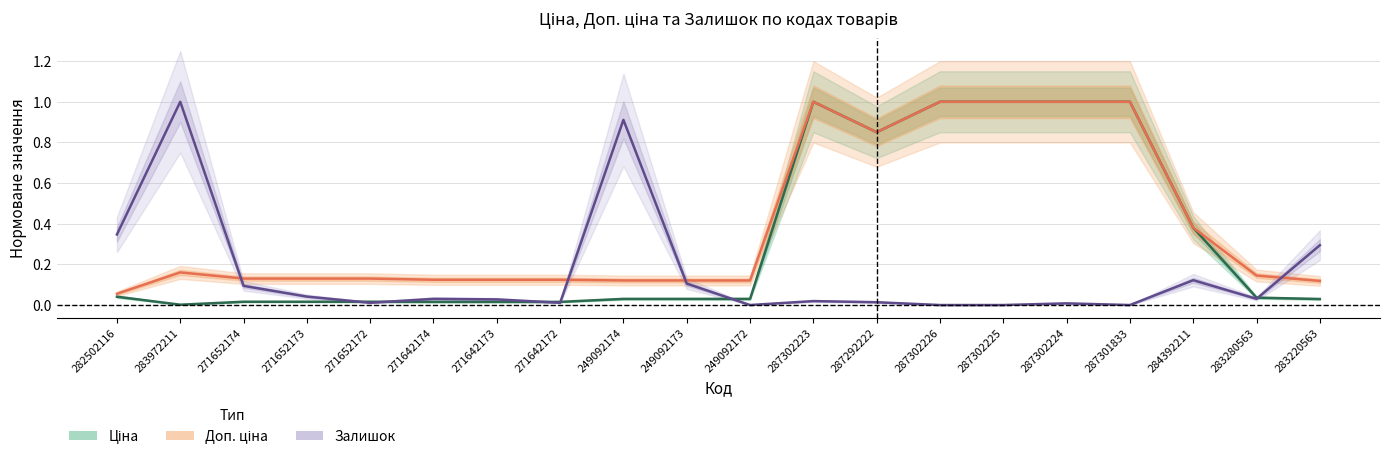

Rank the series by their average value, from lowest to highest.

Залишок, Ціна, Доп. ціна